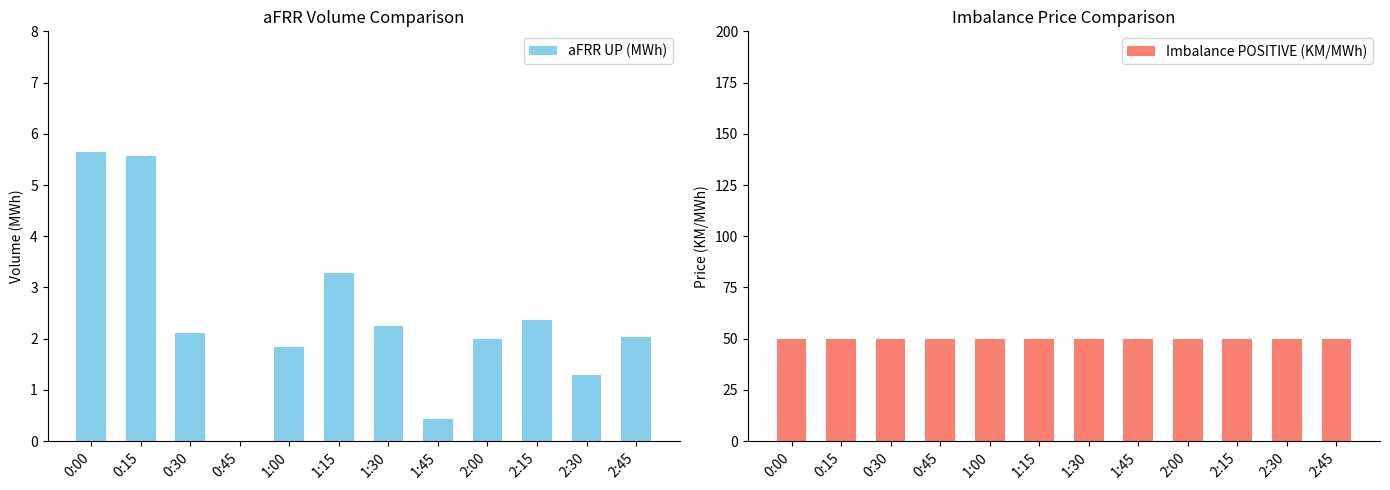

What is the label of the 7th bar from the right?

1:15